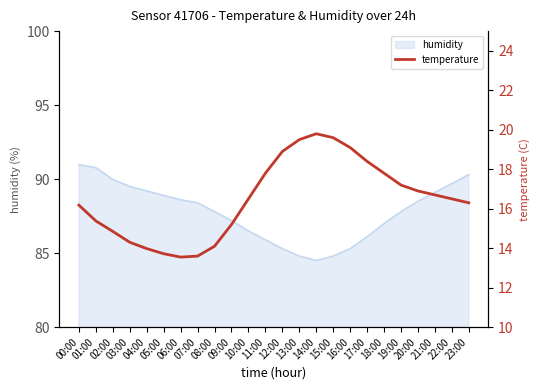

What is the maximum value for humidity?

91.0